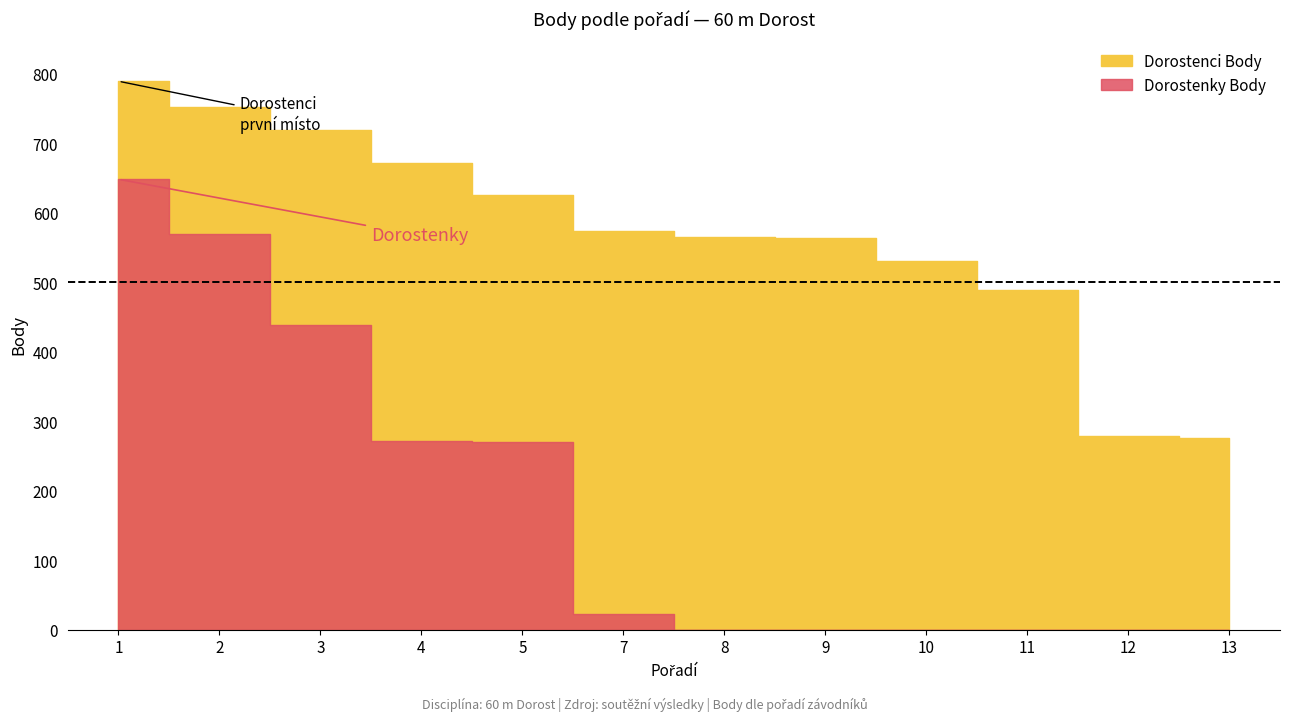

True or false: Dorostenci Body and Dorostenky Body cross at least once.

False